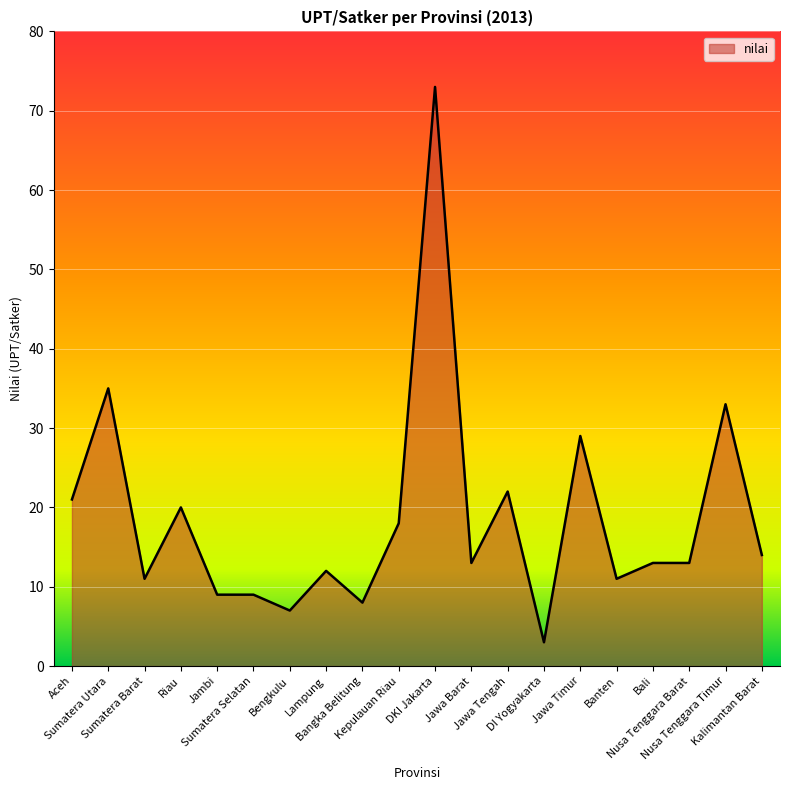

What is the difference between the maximum and minimum values?

70